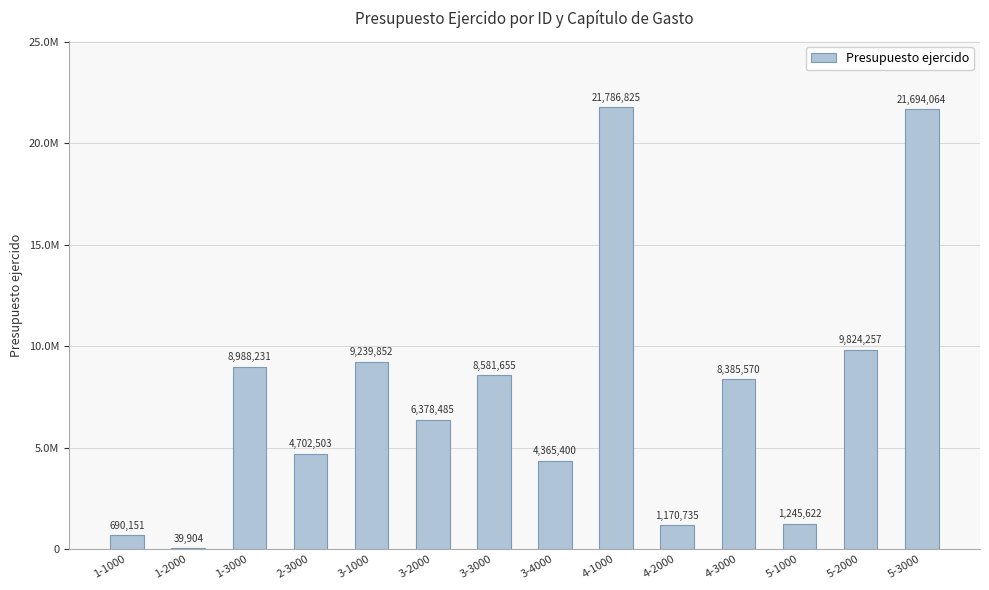

Is it true that the value at 4-3000 is 5566392.1?

False